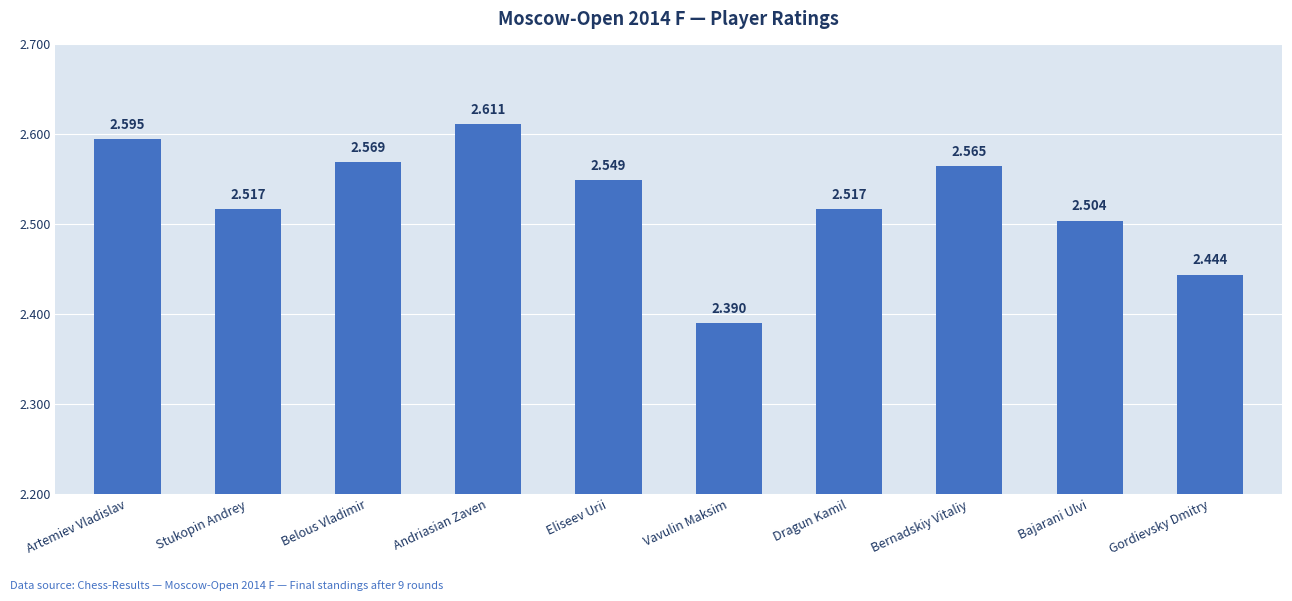

What is the difference between the second highest and minimum values?

205